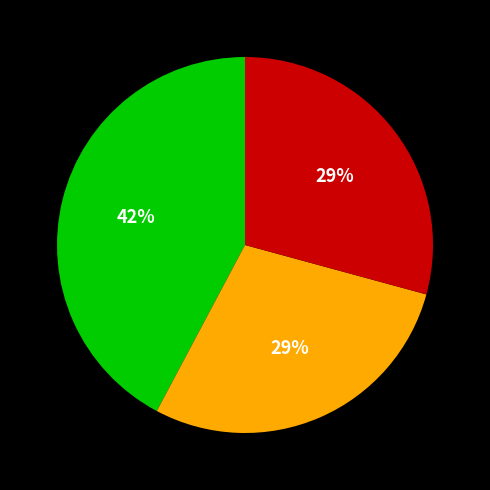

To the nearest percent, what is the average slice percentage?

33%